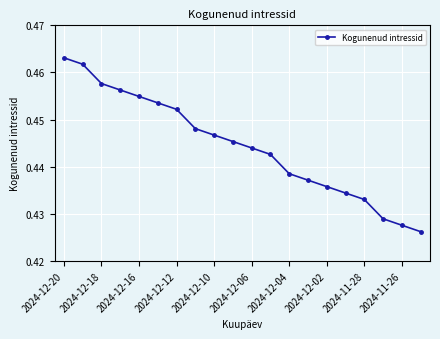

Does the chart display data point markers on the line(s)?

Yes